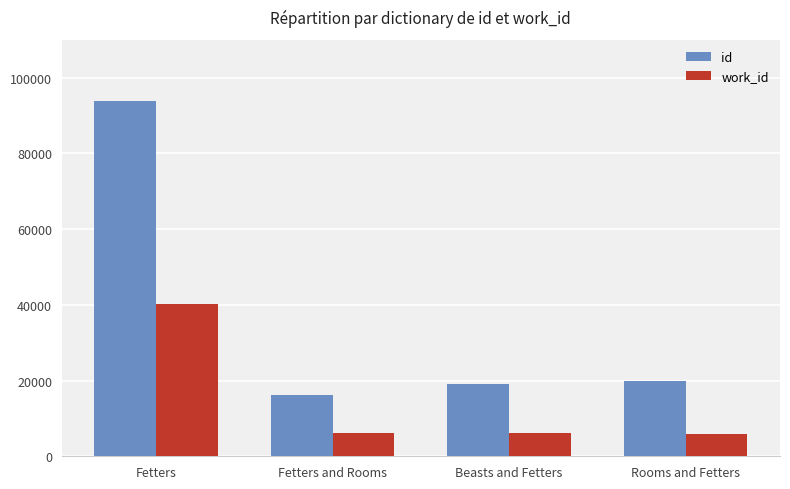

Is it true that work_id equals 5795 at Rooms and Fetters?

True